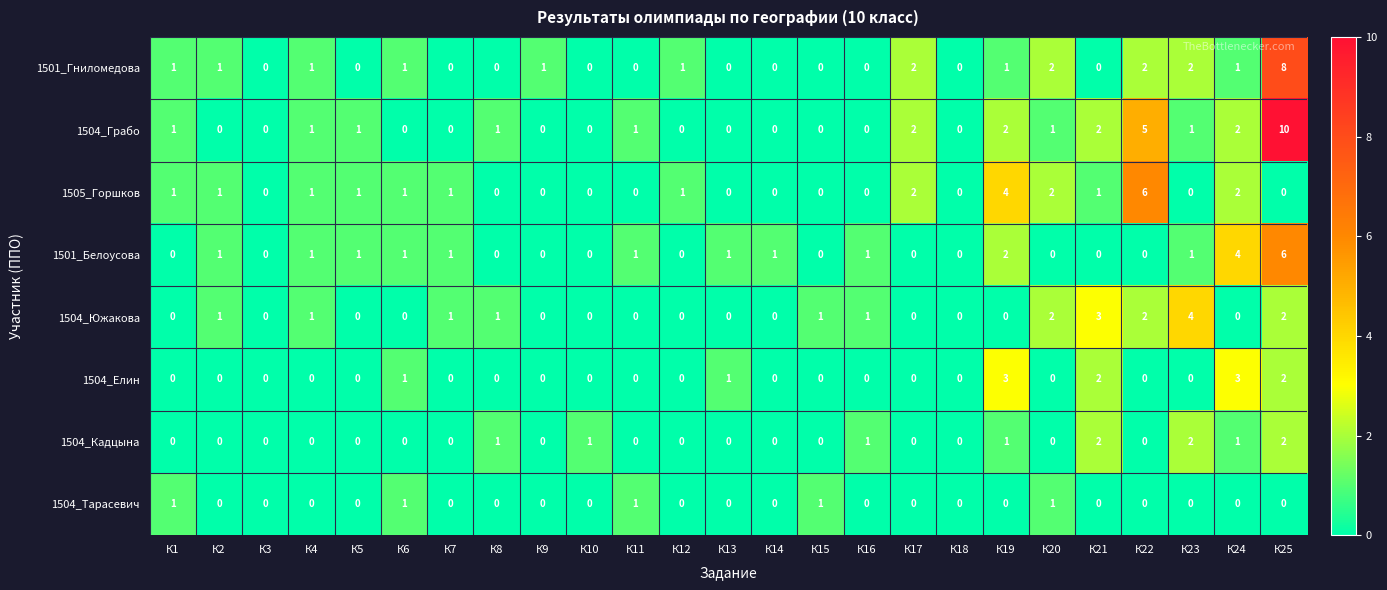

What is the spread (max minus min) of values at К23?

4